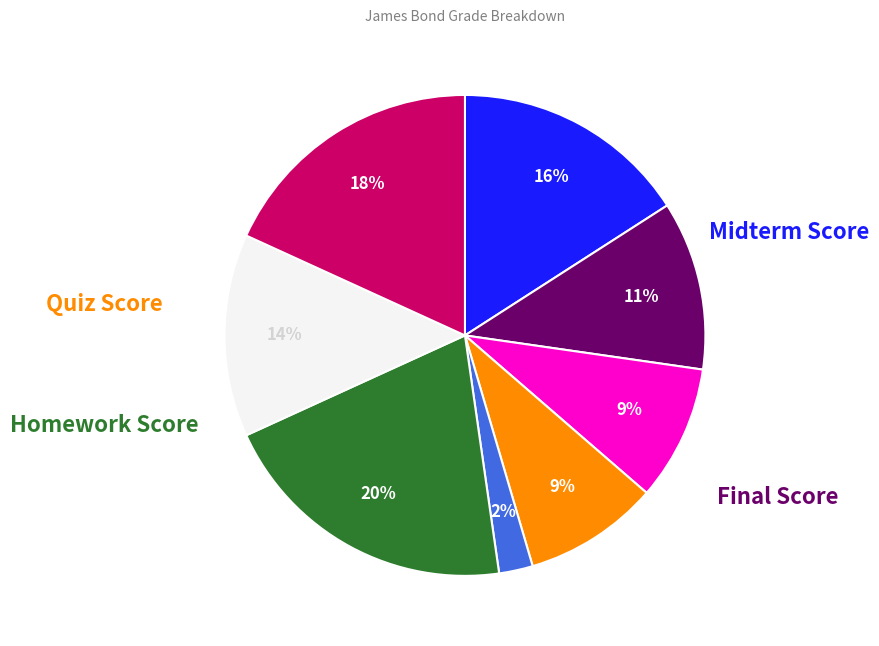

Is there any slice that represents more than half of the pie?

No